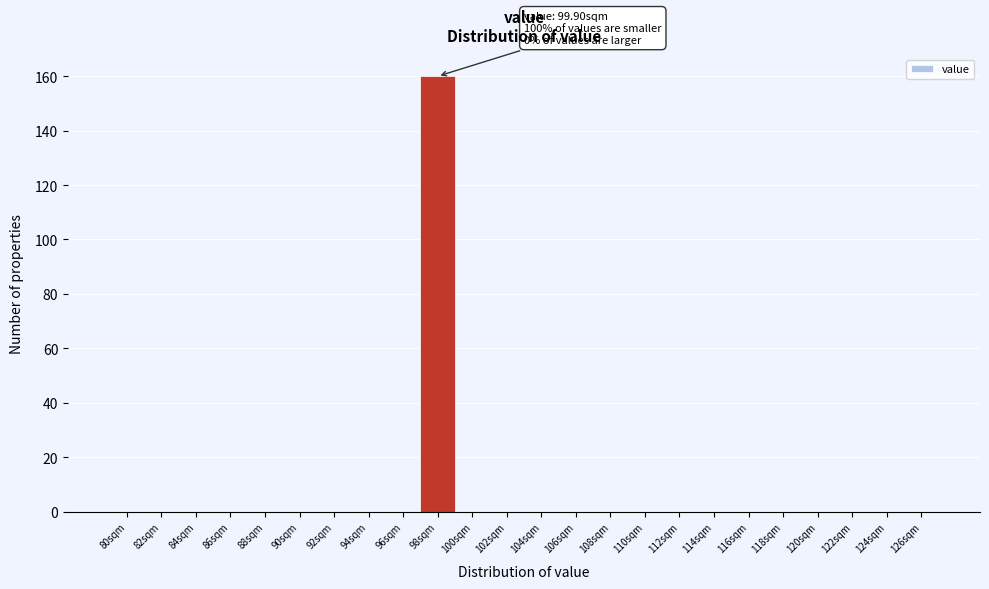

Reading left to right, list all the values displayed in this chart.

80sqm=0	82sqm=0	84sqm=0	86sqm=0	88sqm=0	90sqm=0	92sqm=0	94sqm=0	96sqm=0	98sqm=160	100sqm=0	102sqm=0	104sqm=0	106sqm=0	108sqm=0	110sqm=0	112sqm=0	114sqm=0	116sqm=0	118sqm=0	120sqm=0	122sqm=0	124sqm=0	126sqm=0